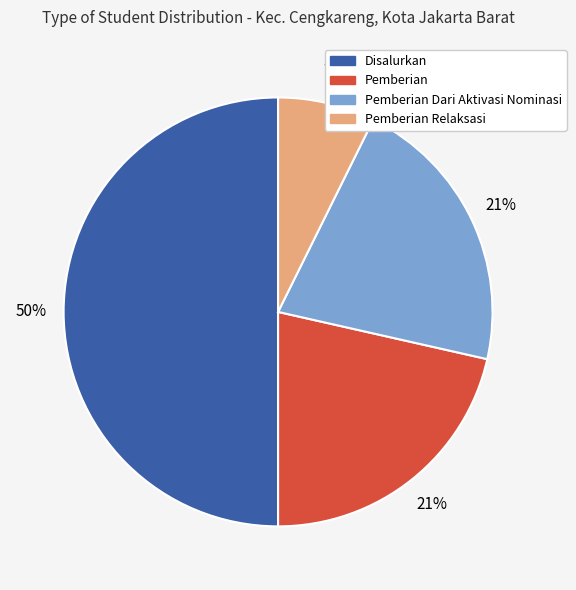

How many slices are in this pie chart?

4